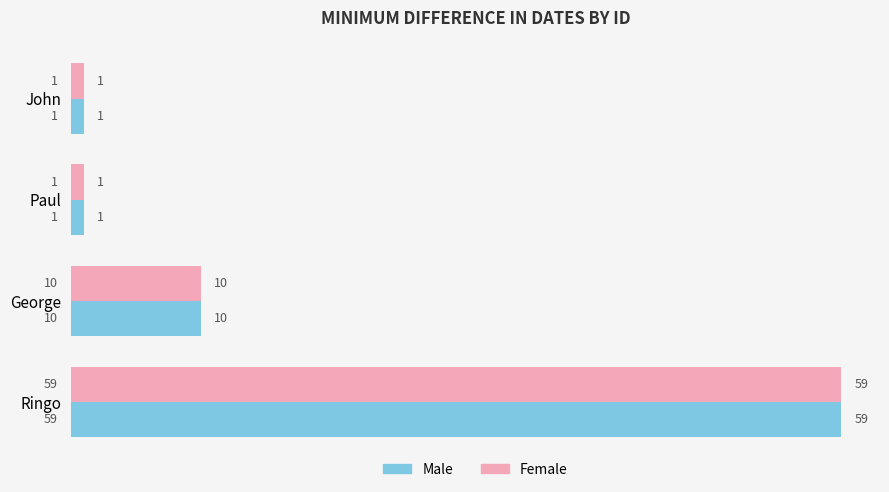

What is the total value across all series at George?

20